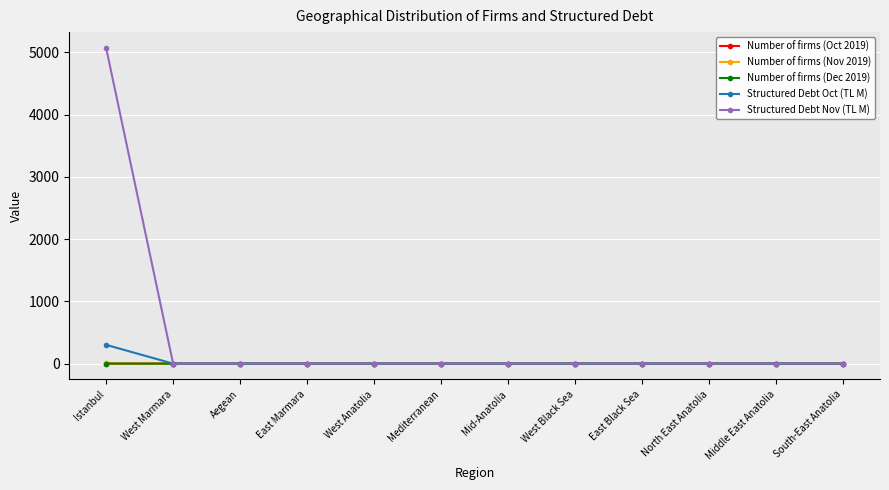

Does the chart have visible grid lines?

Yes